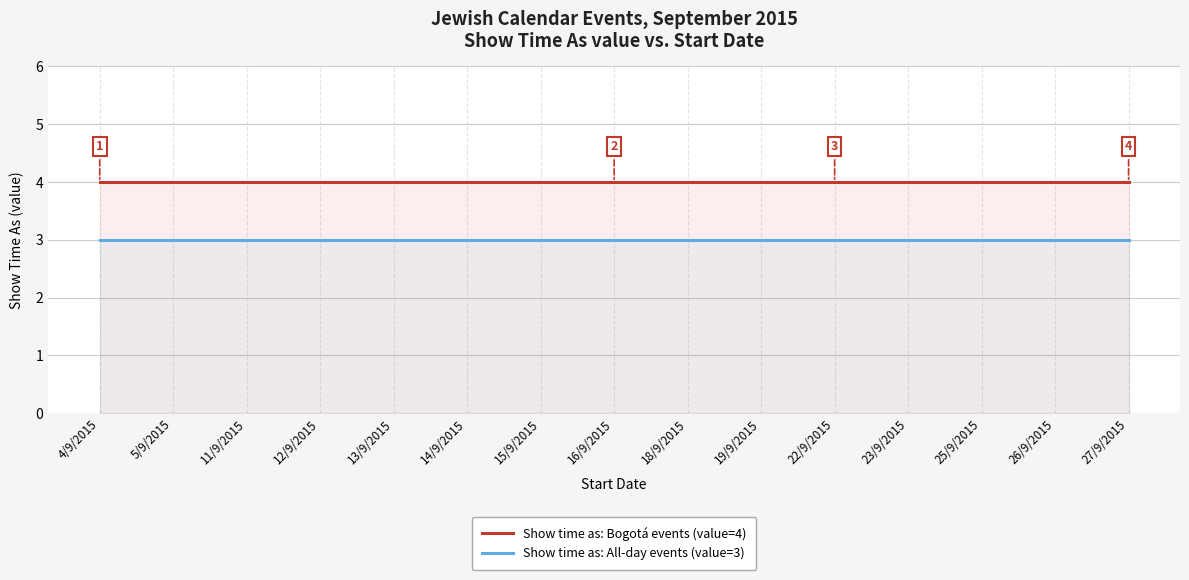

List the labels in order of Show time as: Bogotá events (value=4) value, smallest first.

4/9/2015, 5/9/2015, 11/9/2015, 12/9/2015, 13/9/2015, 14/9/2015, 15/9/2015, 16/9/2015, 18/9/2015, 19/9/2015, 22/9/2015, 23/9/2015, 25/9/2015, 26/9/2015, 27/9/2015